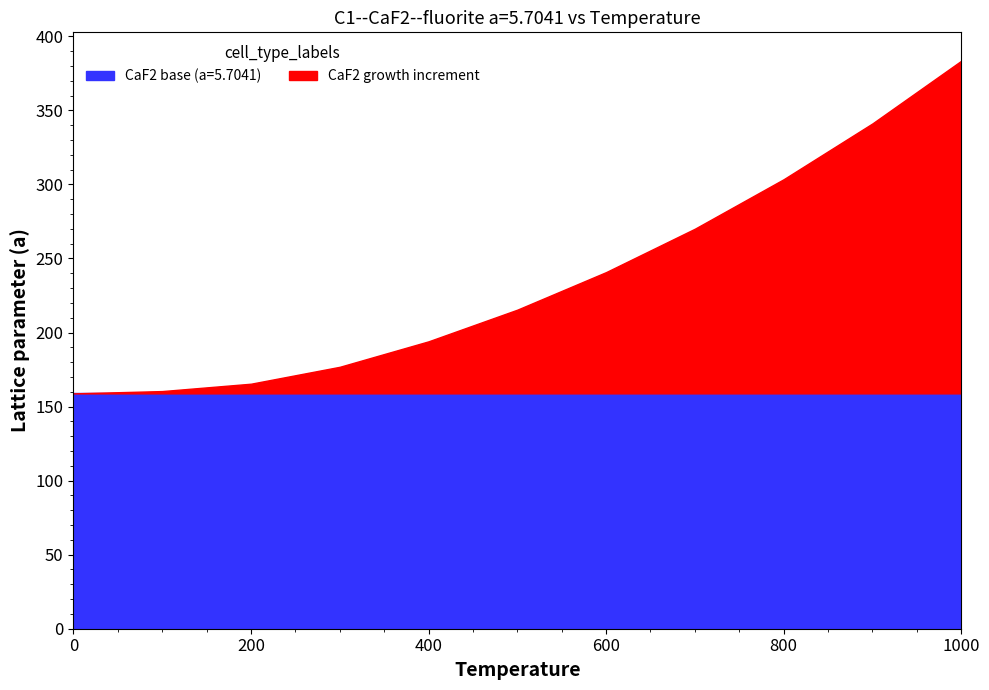

Rank the categories by value from lowest to highest.

0, 100, 200, 300, 400, 500, 600, 700, 800, 900, 1000